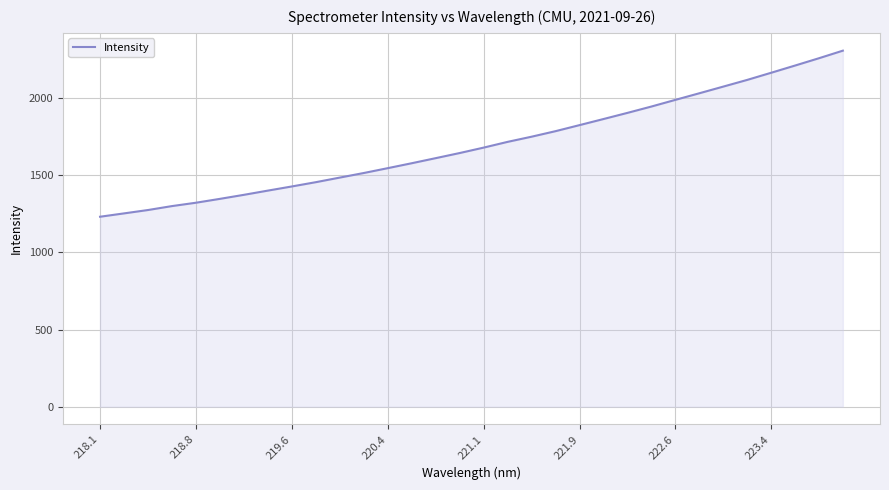

Does the chart display data point markers on the line(s)?

No